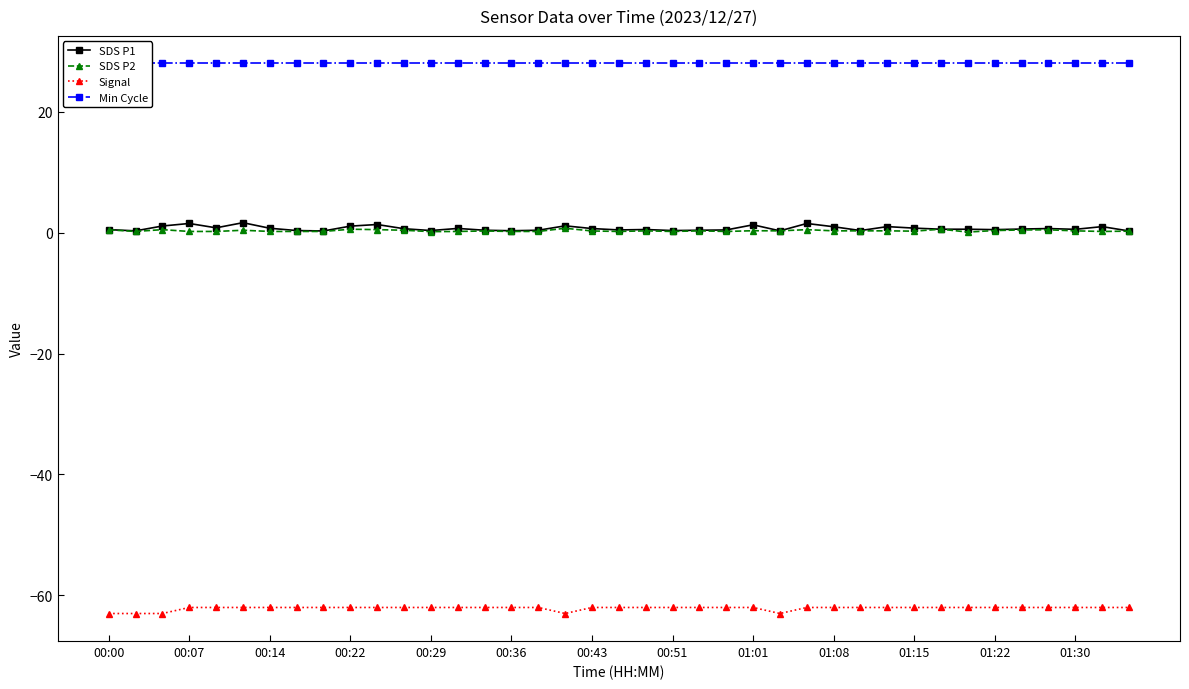

How many categories are shown in the chart?

39